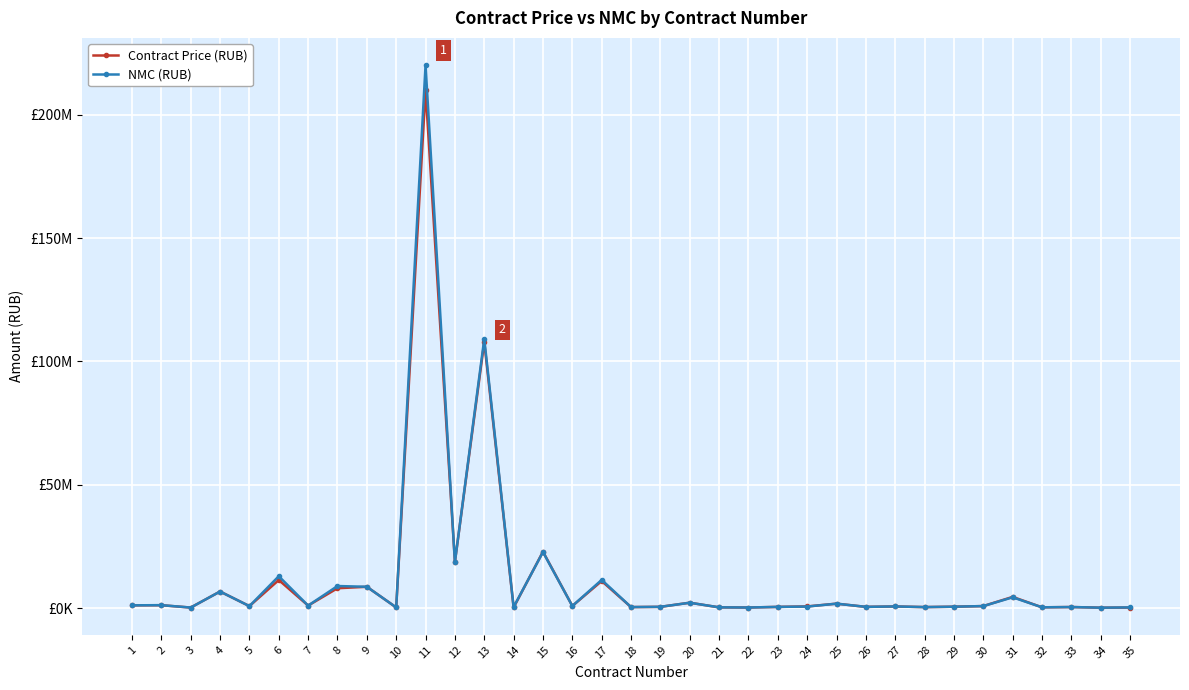

Is it true that Contract Price (RUB) equals 493543.3 at 19?

True